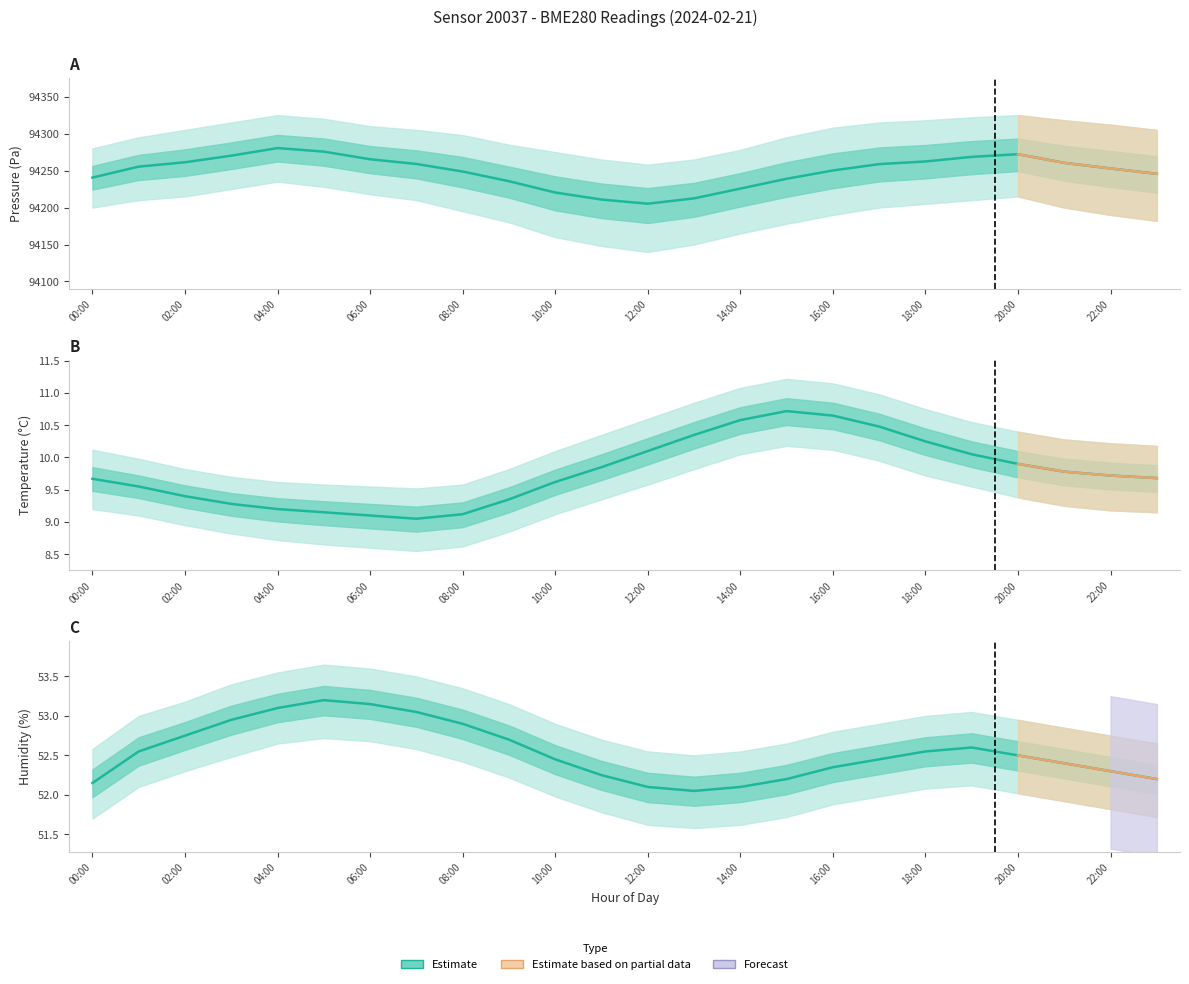

True or false: pressure and humidity cross at least once.

False